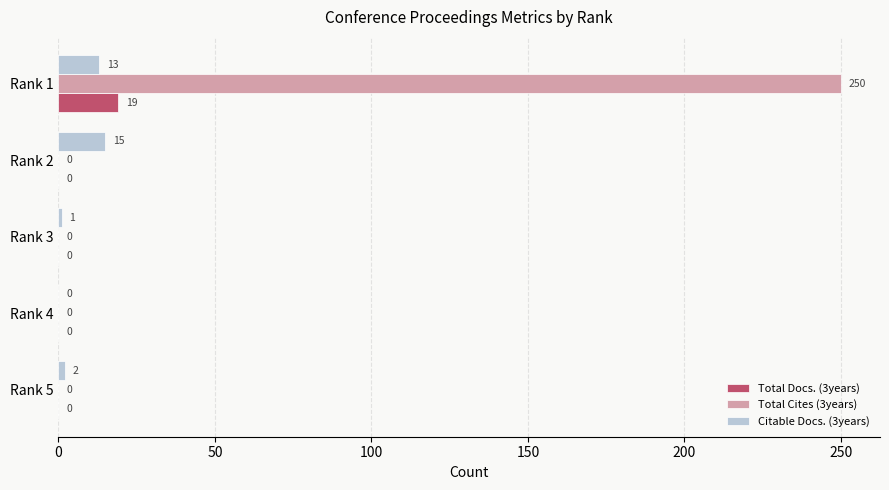

The Total Cites (3years) series shows 0 at Rank 4. True or false?

True